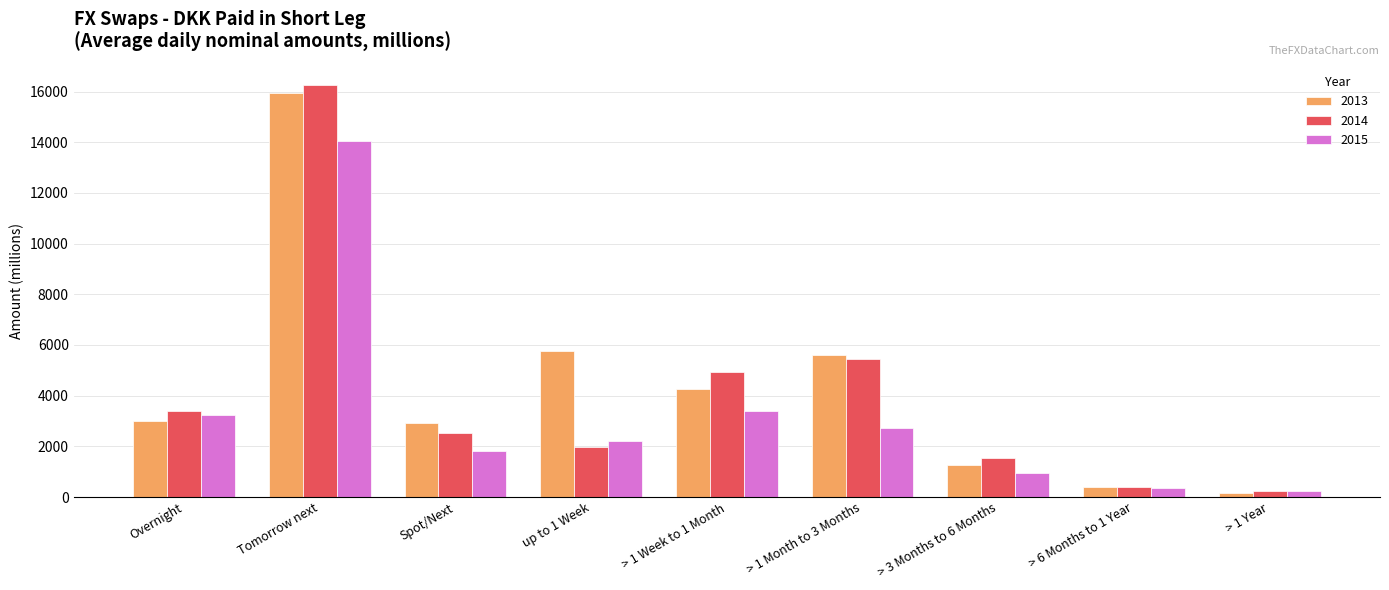

What is the label of the 9th bar from the right?

Overnight